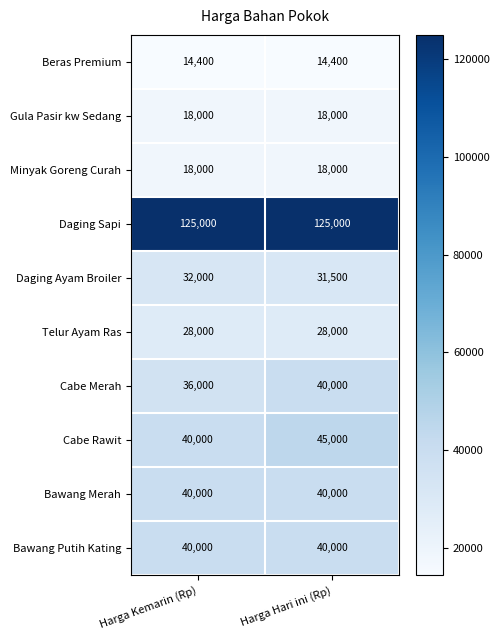

Where is Cabe Rawit nearest to the value 42500?

Harga Kemarin (Rp)